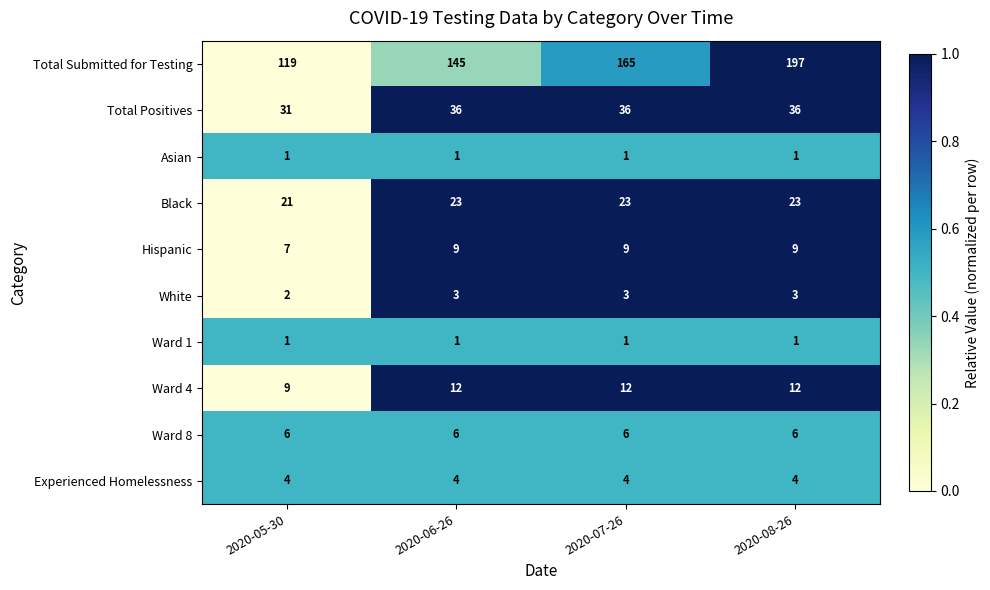

Which series has the largest total across all categories?

Total Submitted for Testing